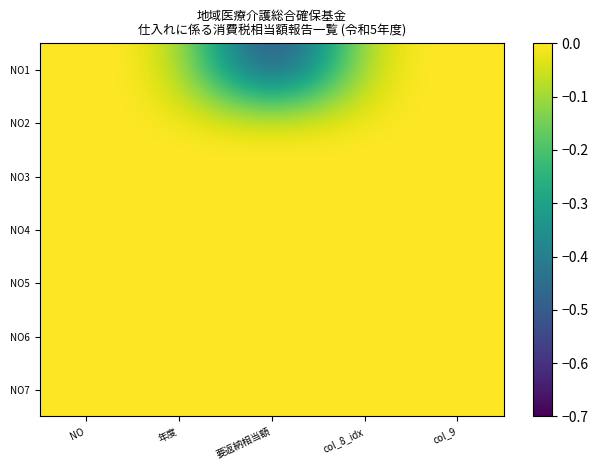

Reading right to left, what are all the values shown in this chart?

NO1: col_9=-0.0	col_8_idx=-0.0	要返納相当額=-0.7	年度=-0.0	NO=-0.0
NO2: col_9=-0.0	col_8_idx=-0.0	要返納相当額=0.0	年度=-0.0	NO=-0.0
NO3: col_9=-0.0	col_8_idx=-0.0	要返納相当額=0.0	年度=-0.0	NO=-0.0
NO4: col_9=-0.0	col_8_idx=-0.0	要返納相当額=0.0	年度=-0.0	NO=-0.0
NO5: col_9=-0.0	col_8_idx=-0.0	要返納相当額=0.0	年度=-0.0	NO=-0.0
NO6: col_9=-0.0	col_8_idx=-0.0	要返納相当額=0.0	年度=-0.0	NO=-0.0
NO7: col_9=-0.0	col_8_idx=-0.0	要返納相当額=0.0	年度=-0.0	NO=-0.0